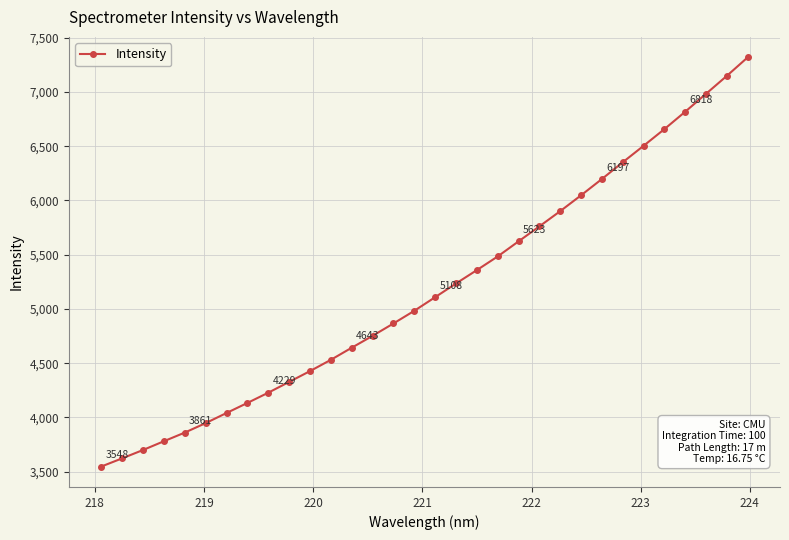

What is the value of the 16th point from the left?

4983.0